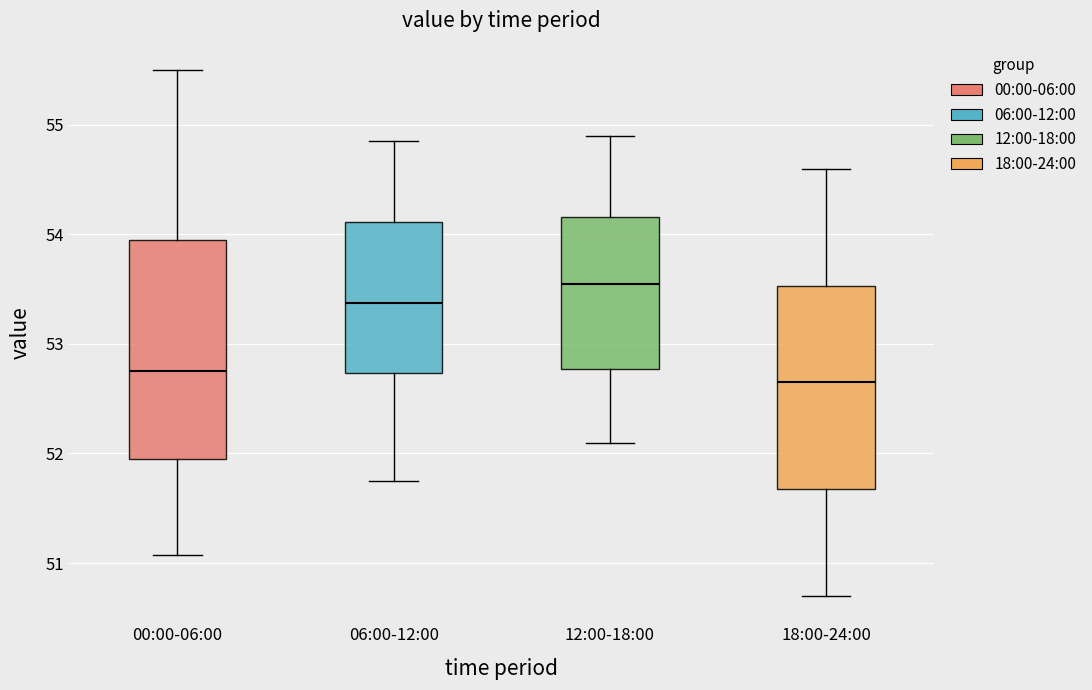

Which box is the tallest, from its lower edge to its upper edge?

00:00-06:00